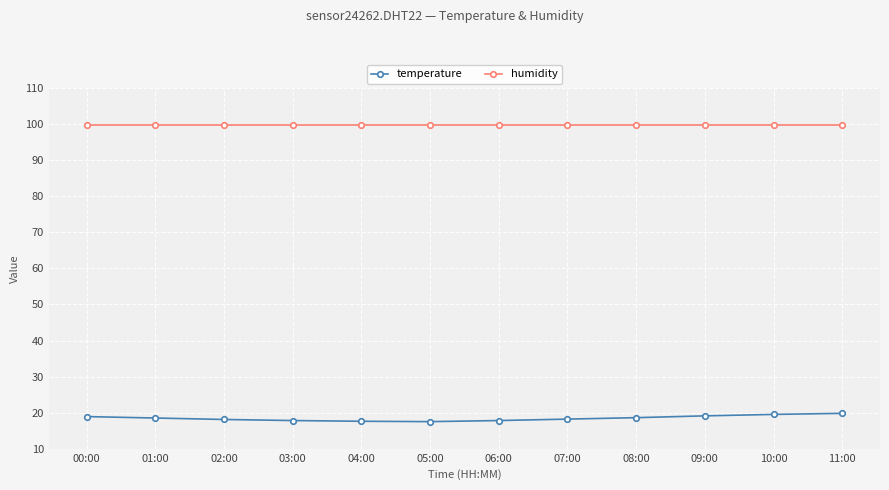

Rank the series by their maximum value, from highest to lowest.

humidity, temperature